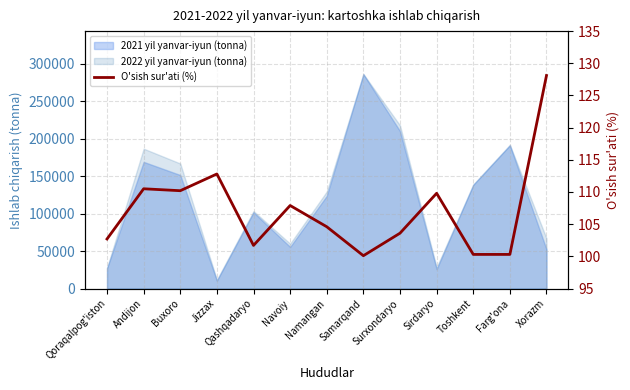

What is the change in value from Qashqadaryo to Toshkent?

-1.4